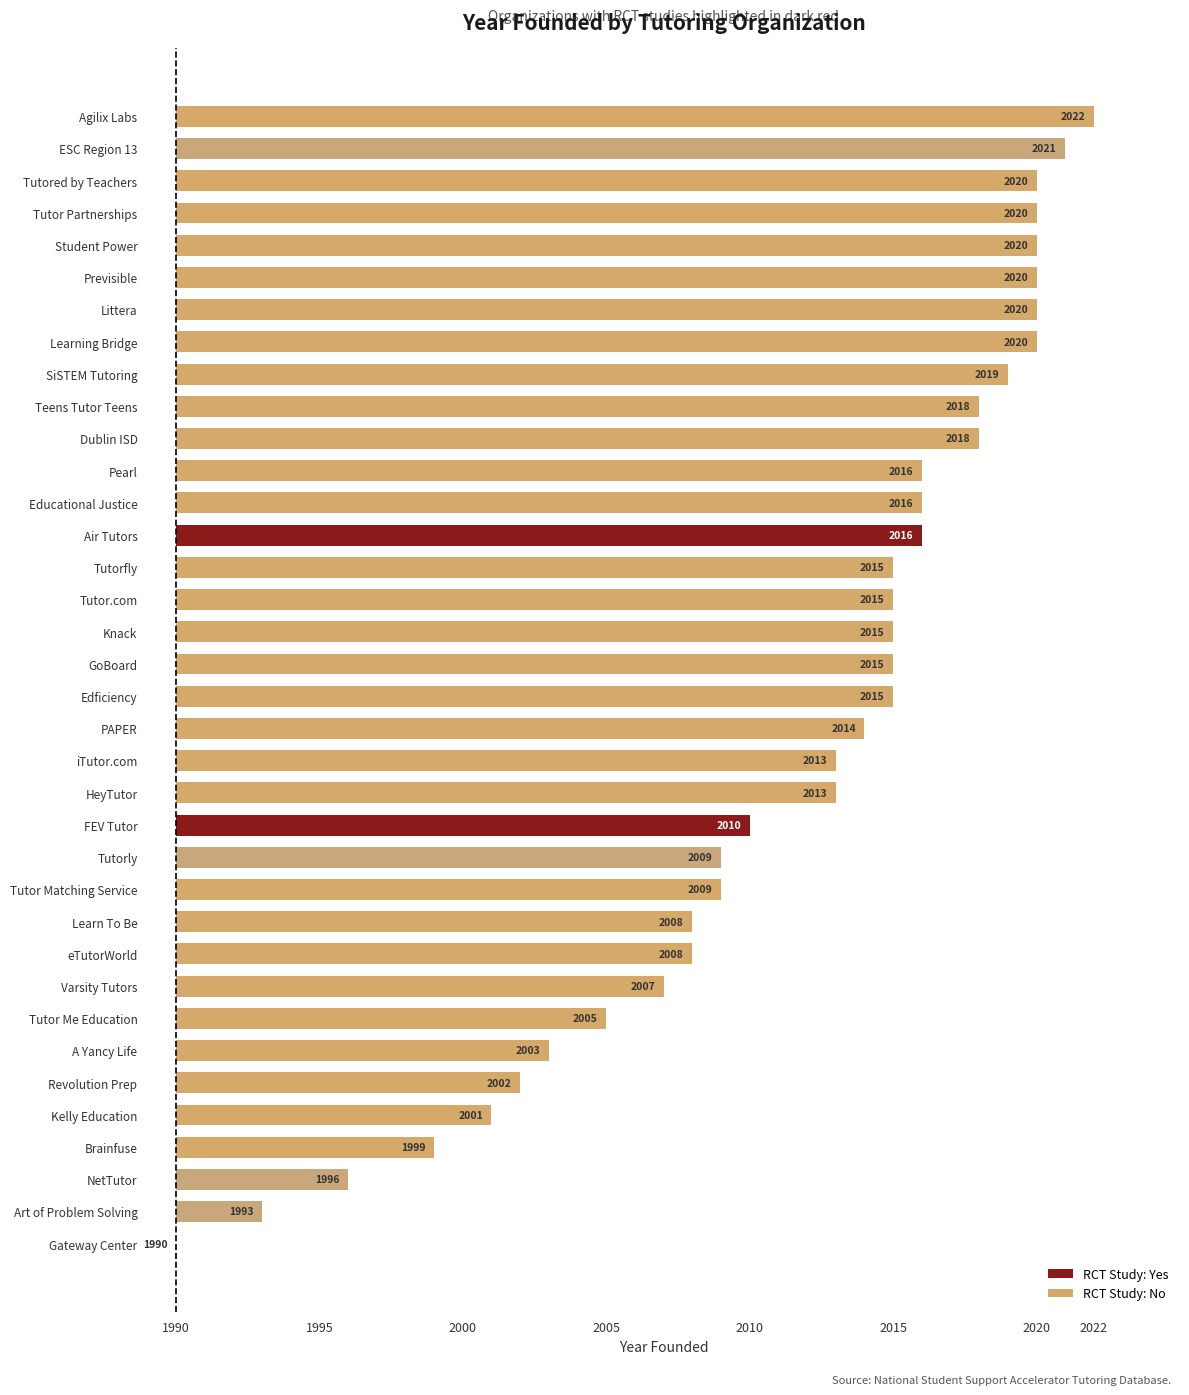

What is the greatest value displayed?

2022